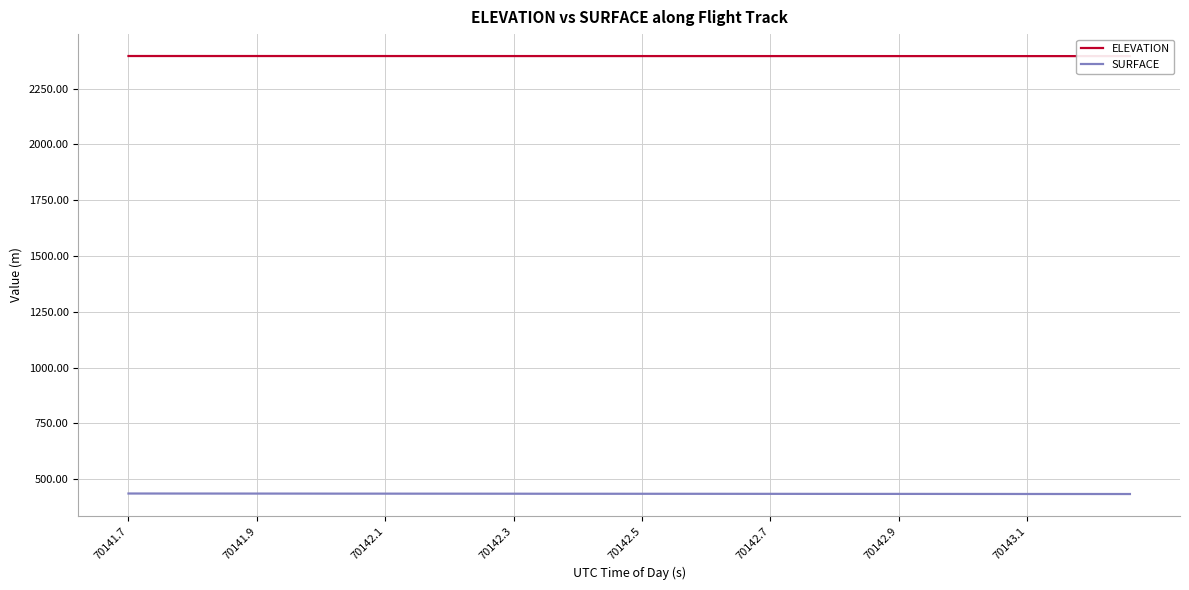

What is the maximum value shown in the chart?

2395.7